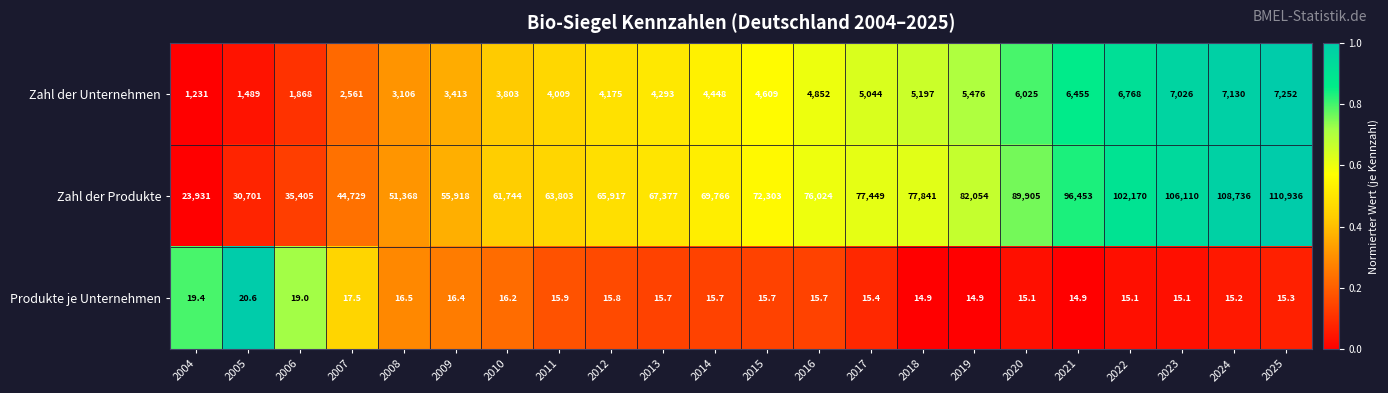

What is the approximate value of Zahl der Produkte at 2013?

67377.0